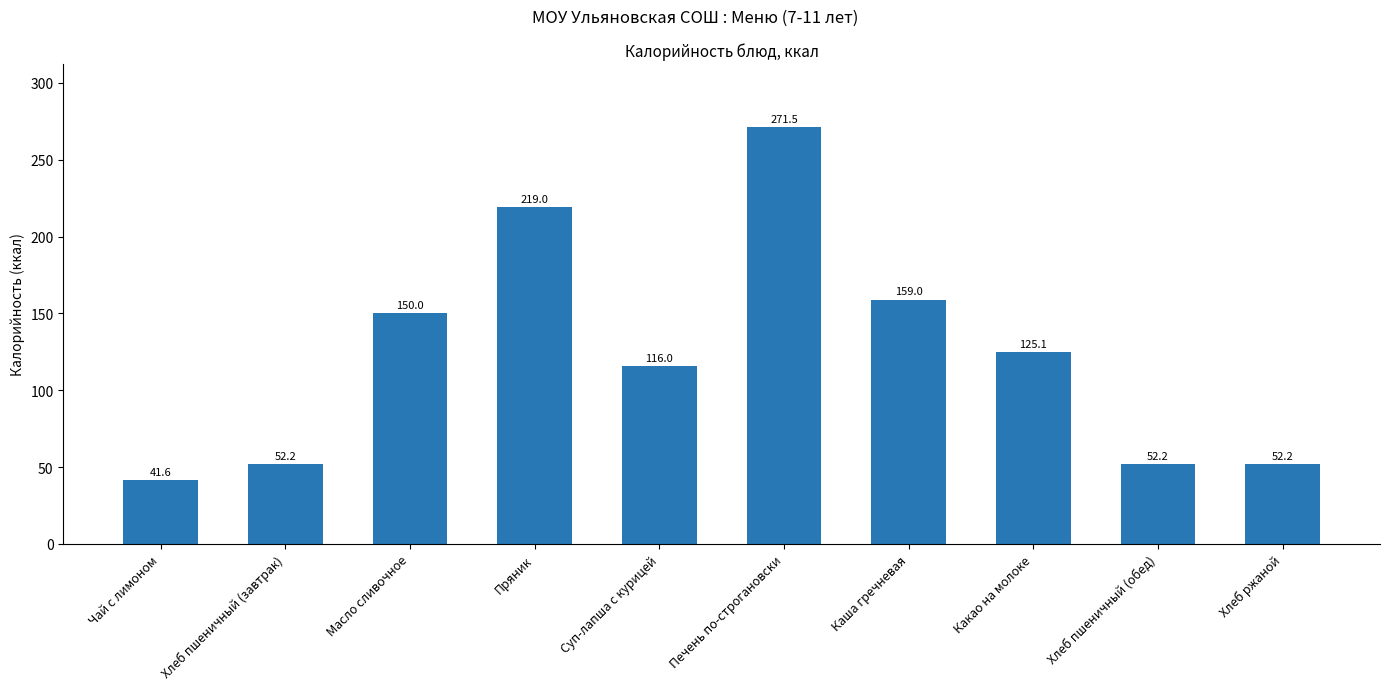

True or false: the data shows 88.2 at Хлеб ржаной.

False